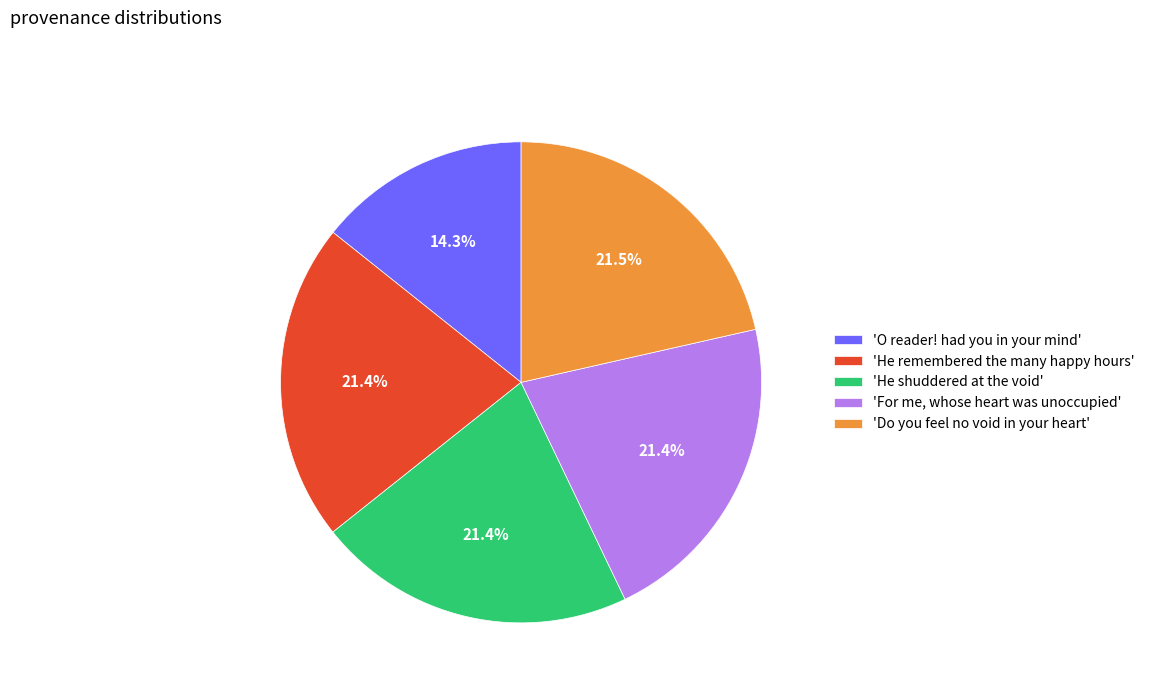

Does 'For me, whose heart was unoccupied' account for over 50% of the chart?

No